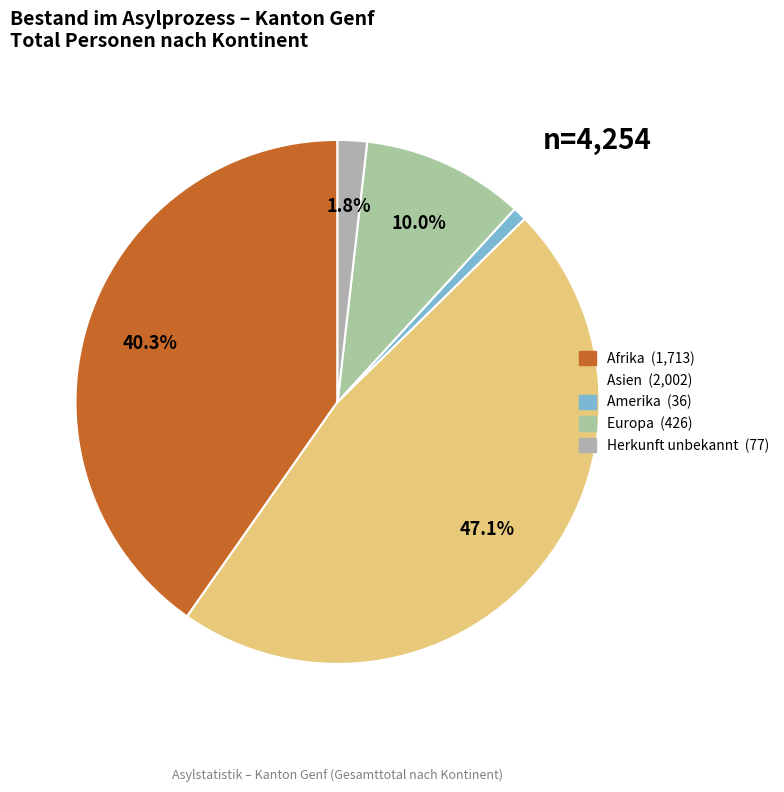

Rank the categories by value from lowest to highest.

Amerika, Herkunft unbekannt, Europa, Afrika, Asien